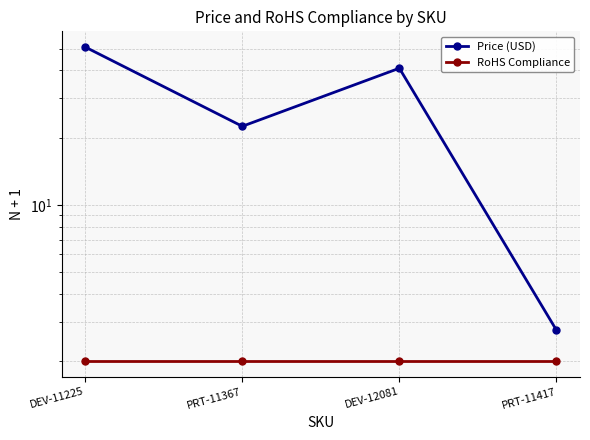

True or false: Price (USD) has more than 2 interior local peaks.

False